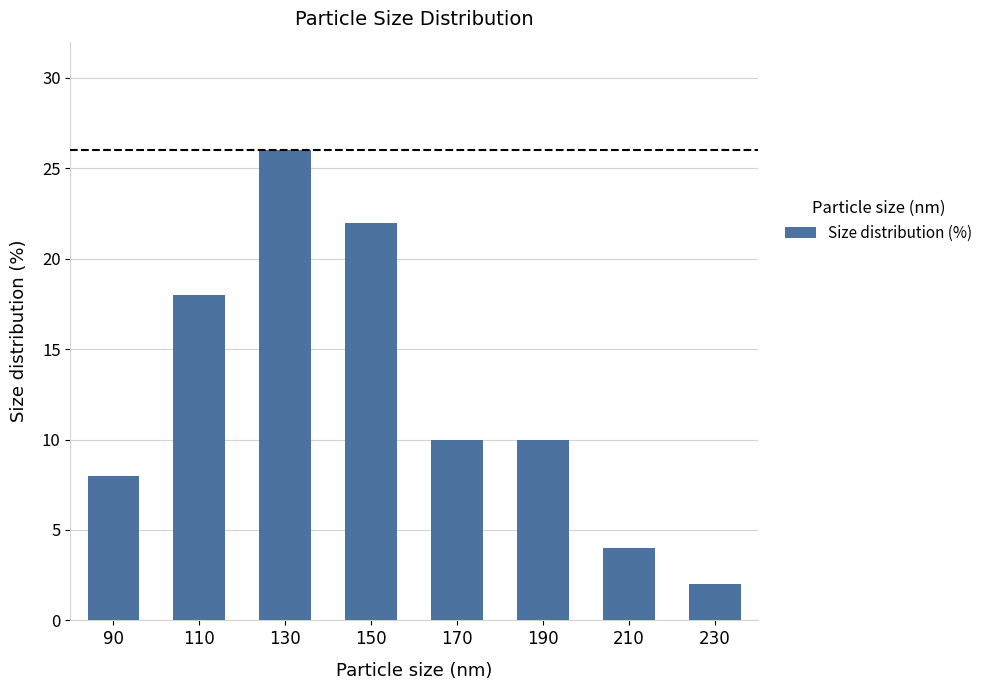

How many distinct data groups are displayed?

1